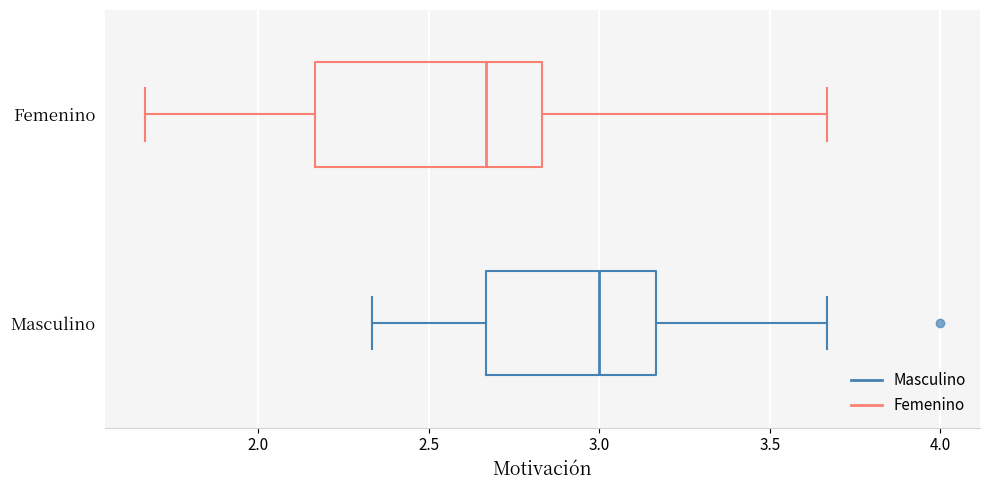

Reading bottom to top, transcribe this box plot: for each box, give where its median line is, the range the box spans, and where its two whiskers end, as read against the x-axis. The values are not printed on the chart, so give them approximately, as read against the axis.

Masculino: median 3.00, box 2.65 to 3.15, whiskers 2.35 to 3.65
Femenino: median 2.65, box 2.15 to 2.85, whiskers 1.65 to 3.65